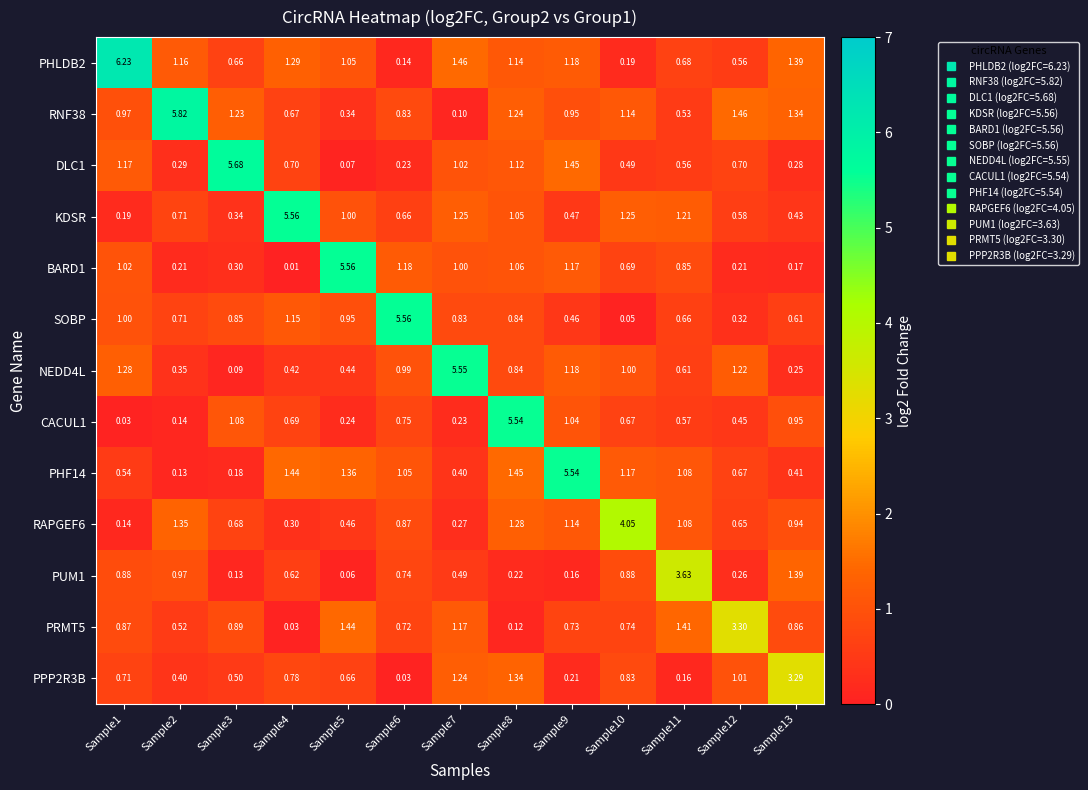

Is the value of NEDD4L at Sample6 greater than the value of PUM1 at Sample5?

Yes